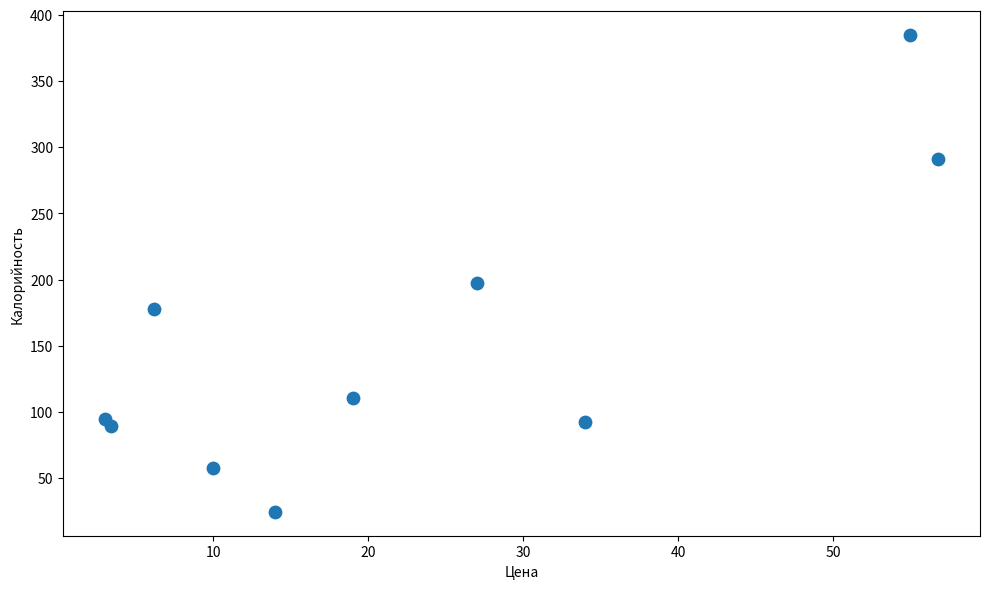

What is the average X value?

22.8